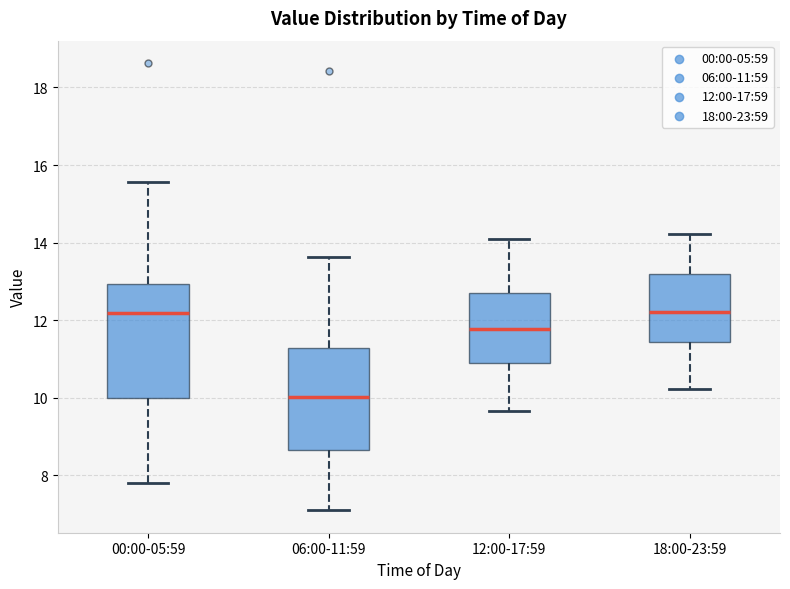

Which box's median line is the lowest?

06:00-11:59